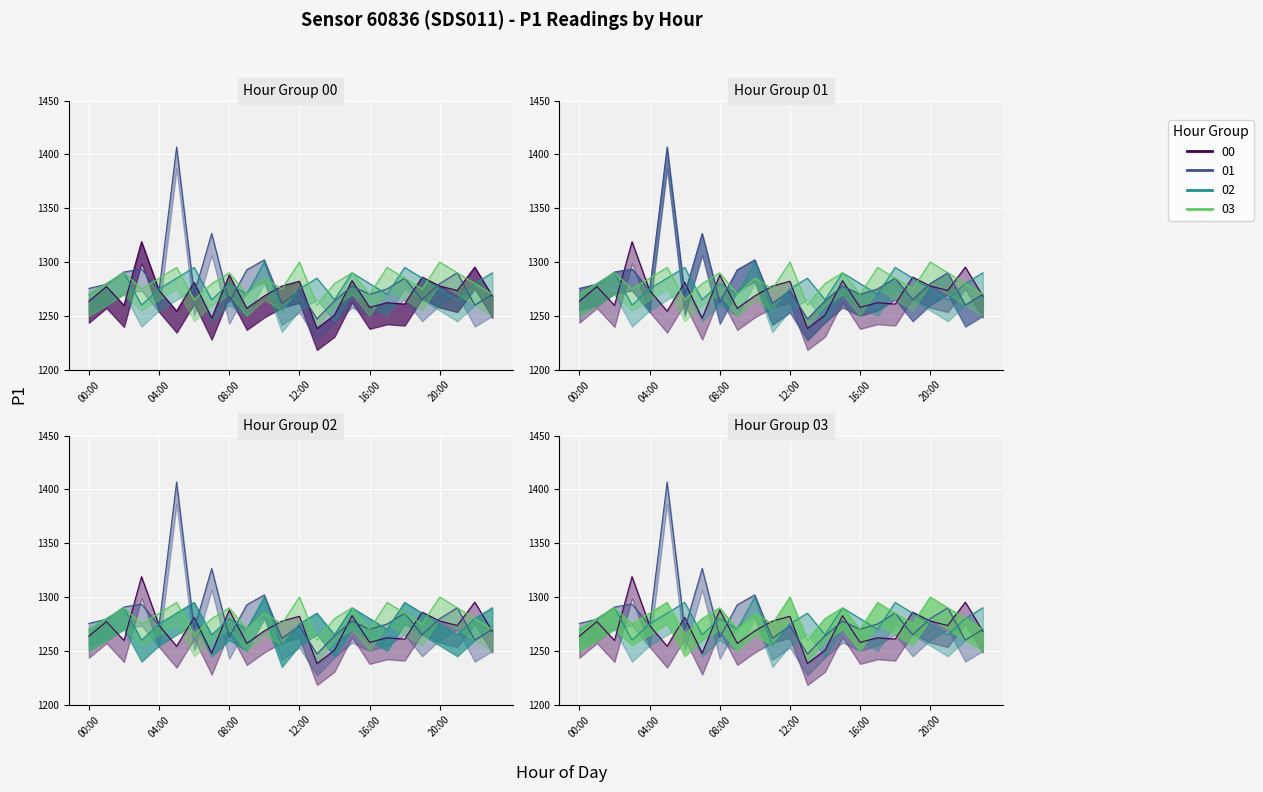

Count the 03 values in the range 1275 to 1290.

14